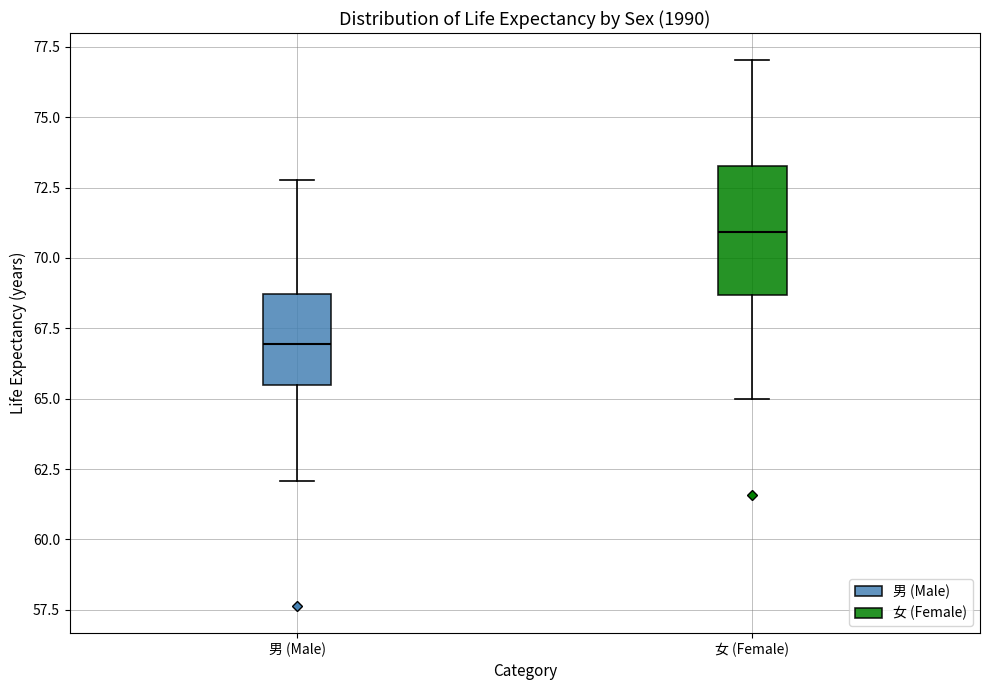

Where does the lower whisker of the box for 男 (Male) end on the y-axis? The values are not printed on the chart, so give them approximately, as read against the axis.

62.0